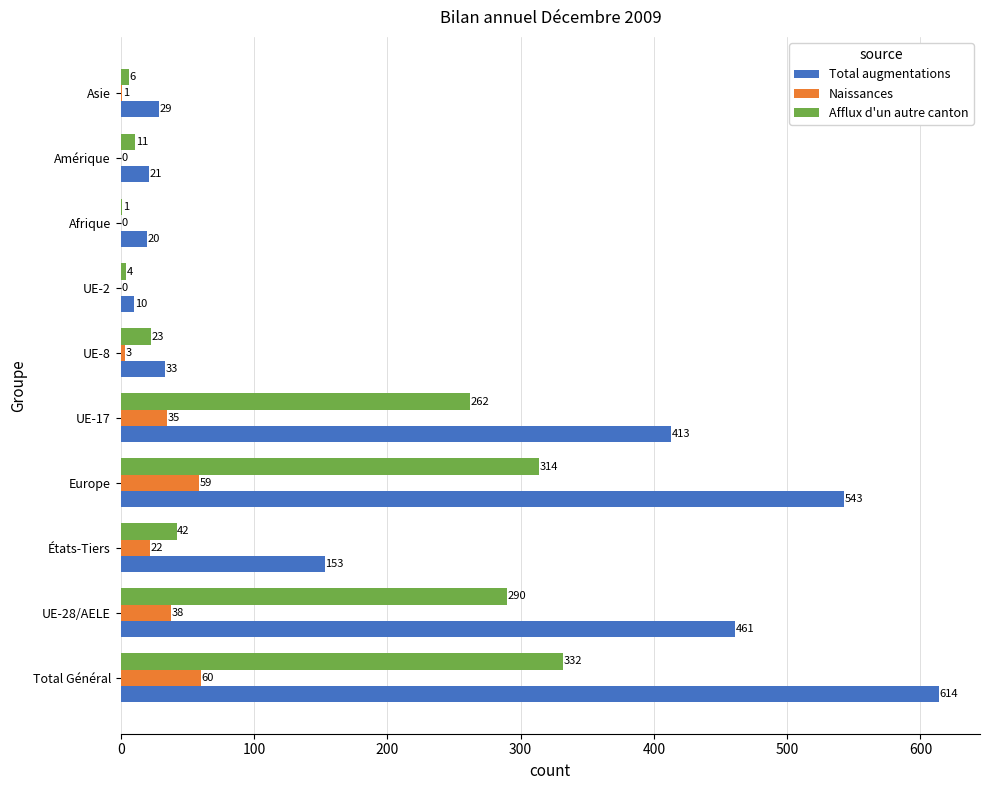

What is the sum of the Total augmentations values at UE-8 and Europe?

576